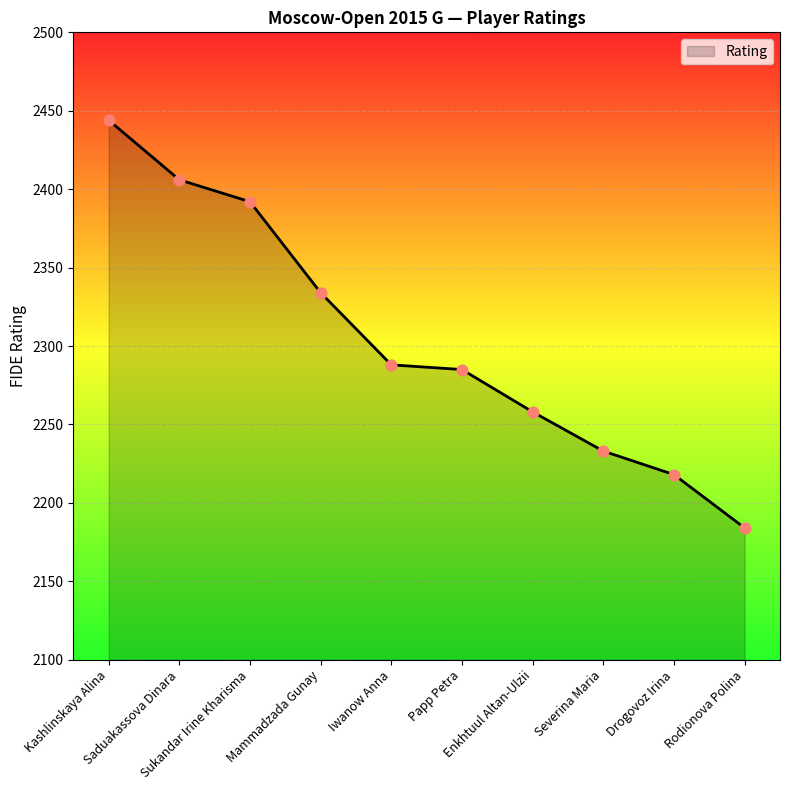

What is the change in value from Kashlinskaya Alina to Enkhtuul Altan-Ulzii?

-186